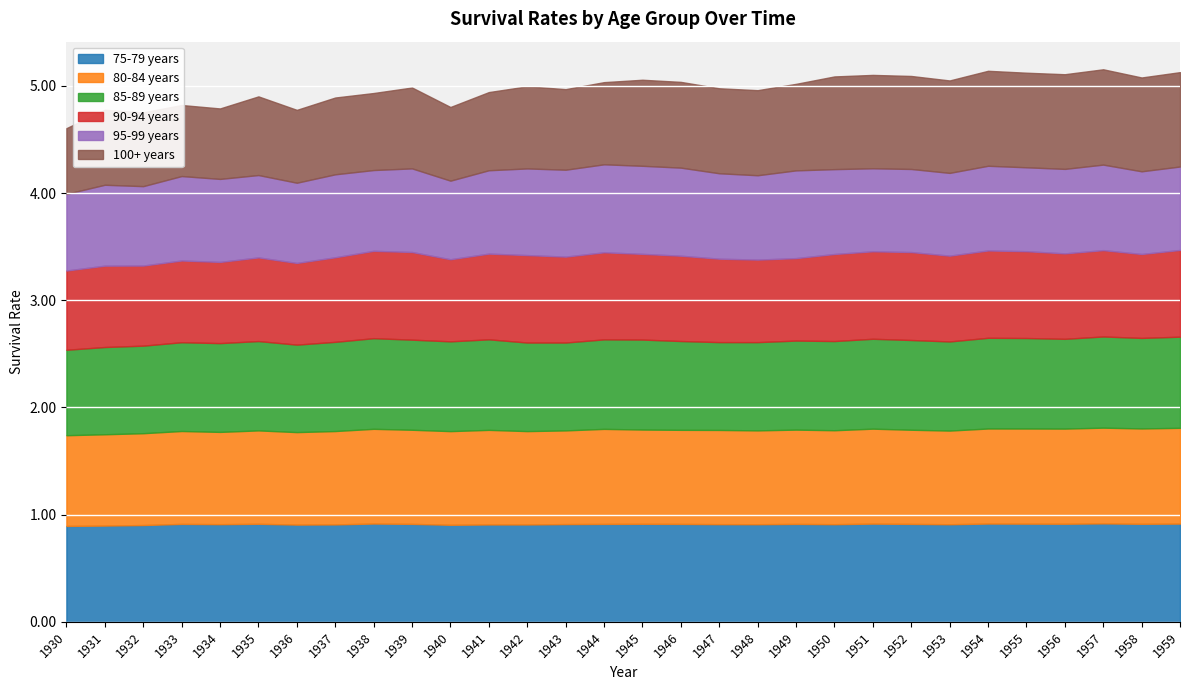

Which series has the widest spread of values?

100+ years